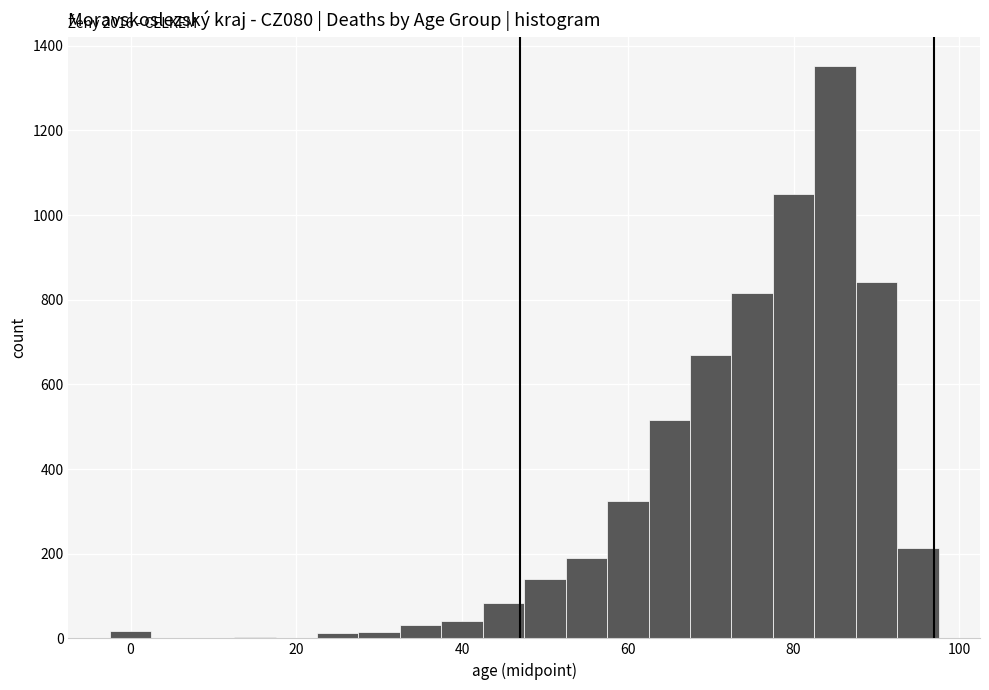

Read against the x-axis, roughly where is the centre of the tallest bar?

86